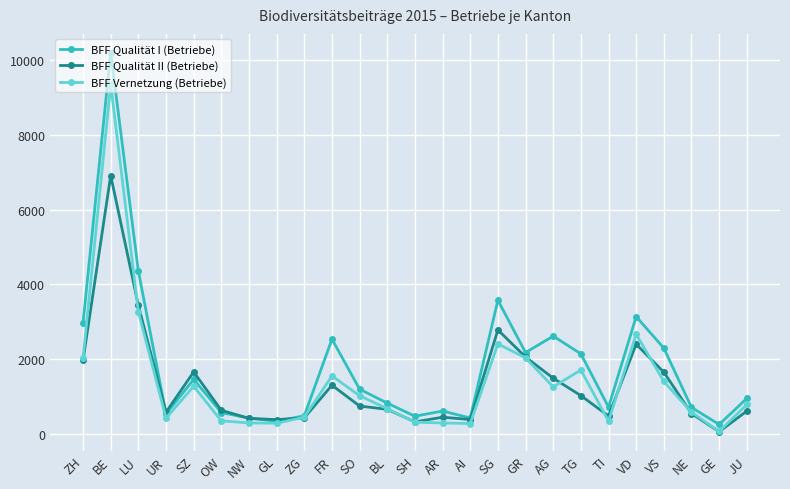

Where is the first local minimum for BFF Vernetzung (Betriebe)?

UR